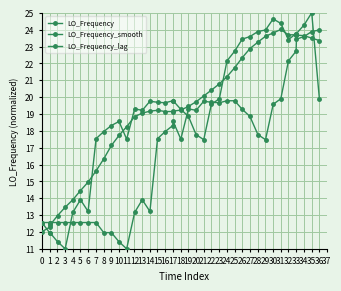

How many times do LO_Frequency_smooth and LO_Frequency cross each other?

9